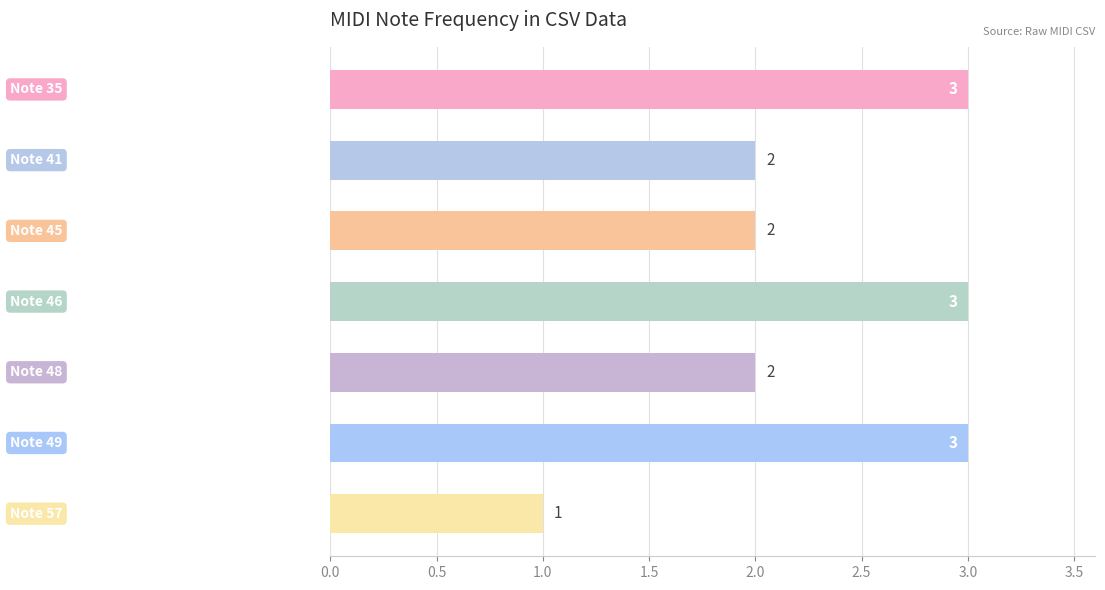

What is the difference between the maximum and minimum values?

2